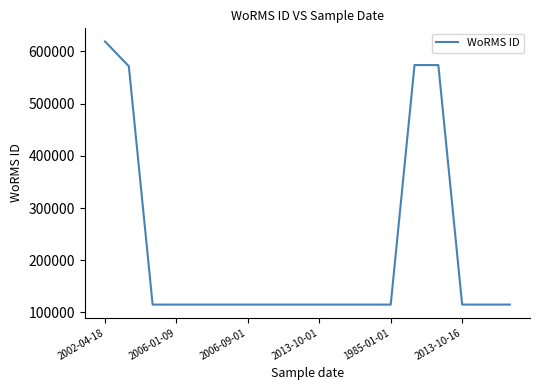

What is the minimum value shown in the chart?

115090